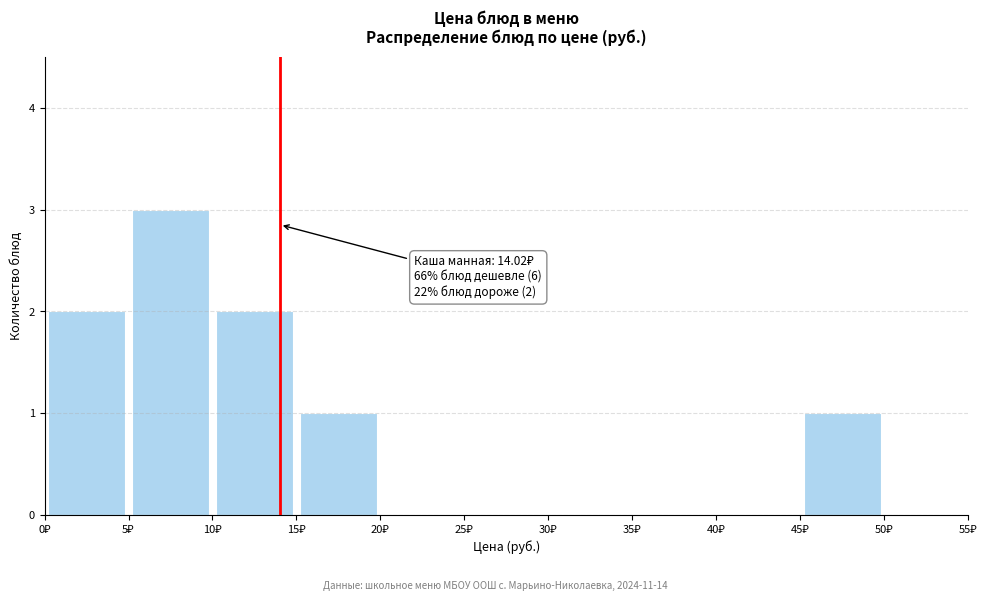

Which range on the x-axis has the tallest bar?

5 to 10